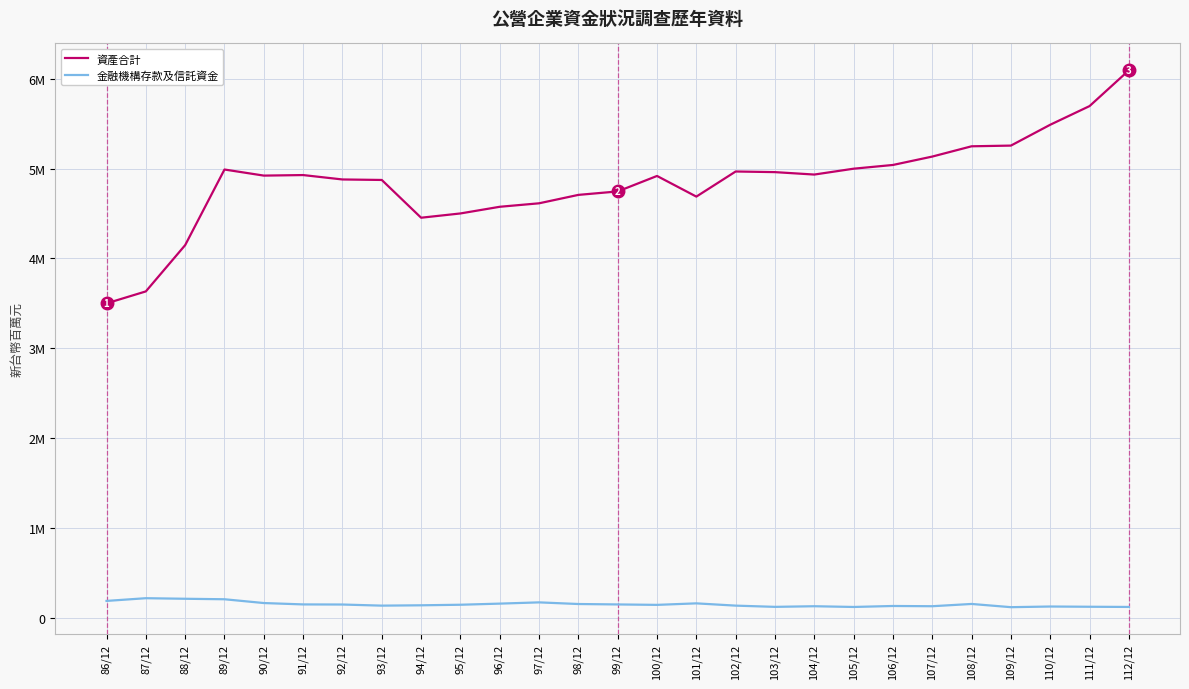

At 97/12, list the series in order from smallest to largest.

金融機構存款及信託資金, 資產合計